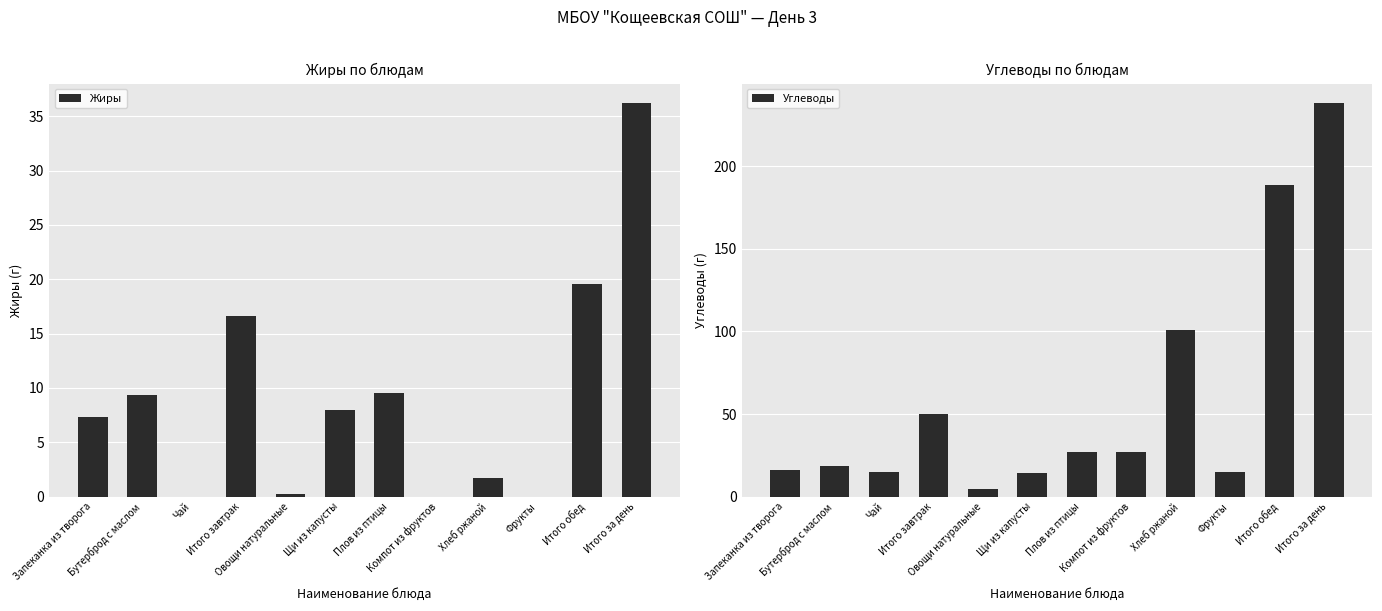

What is the label of the 2nd bar from the left?

Бутерброд с маслом